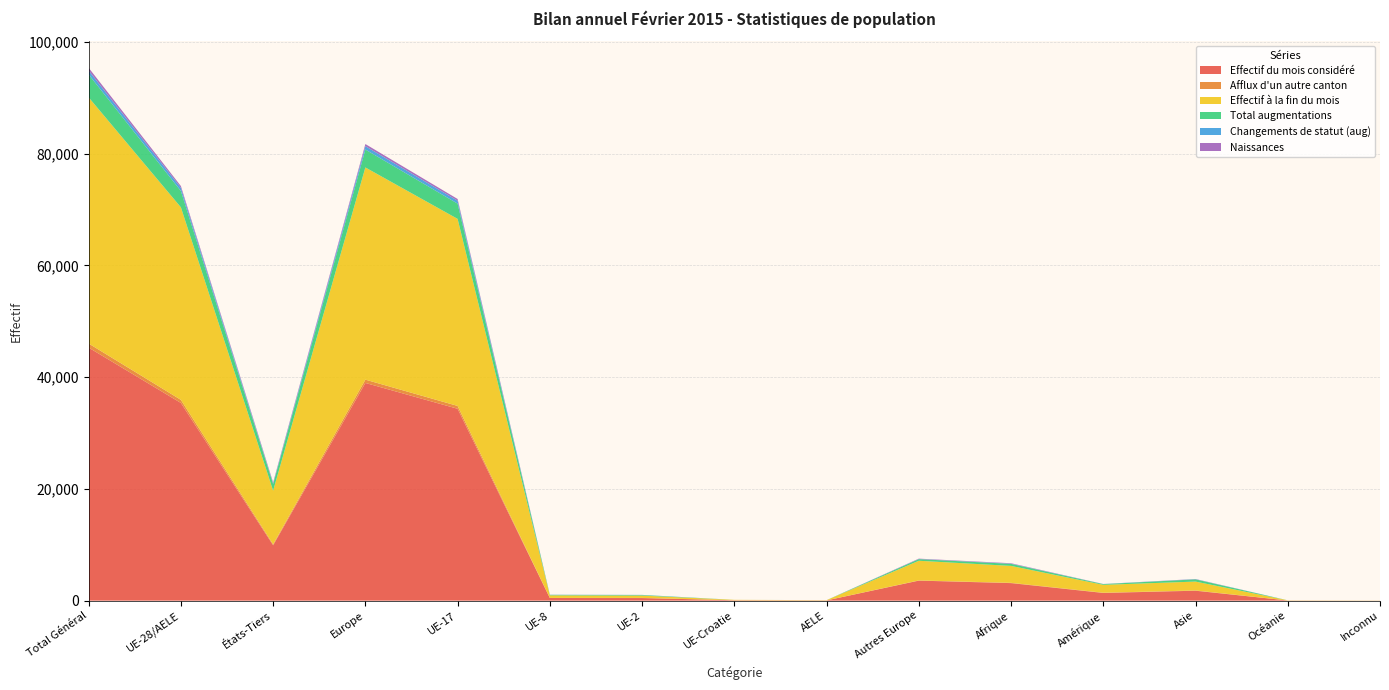

Reading left to right, extract all data points from this chart.

Effectif du mois considéré: 45294	35388	9906	38969	34345	470	459	71	43	3581	3136	1374	1774	26	15
Afflux d'un autre canton: 733	554	179	590	510	16	28	0	0	36	52	42	49	0	0
Effectif à la fin du mois: 44061	34465	9596	37984	33481	457	414	71	42	3519	3031	1412	1587	30	17
Total augmentations: 4104	2918	1186	3209	2733	85	95	1	4	291	364	127	398	3	3
Changements de statut (aug): 691	572	119	599	519	23	30	0	0	27	40	17	35	0	0
Naissances: 496	320	176	383	310	8	2	0	0	63	72	12	29	0	0